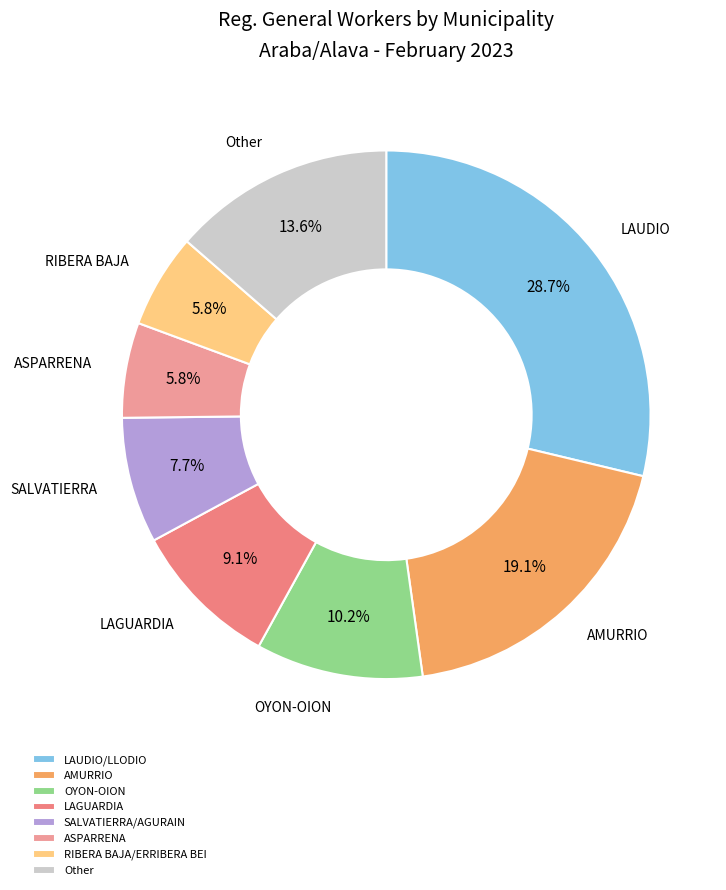

Which slice is the largest?

LAUDIO/LLODIO